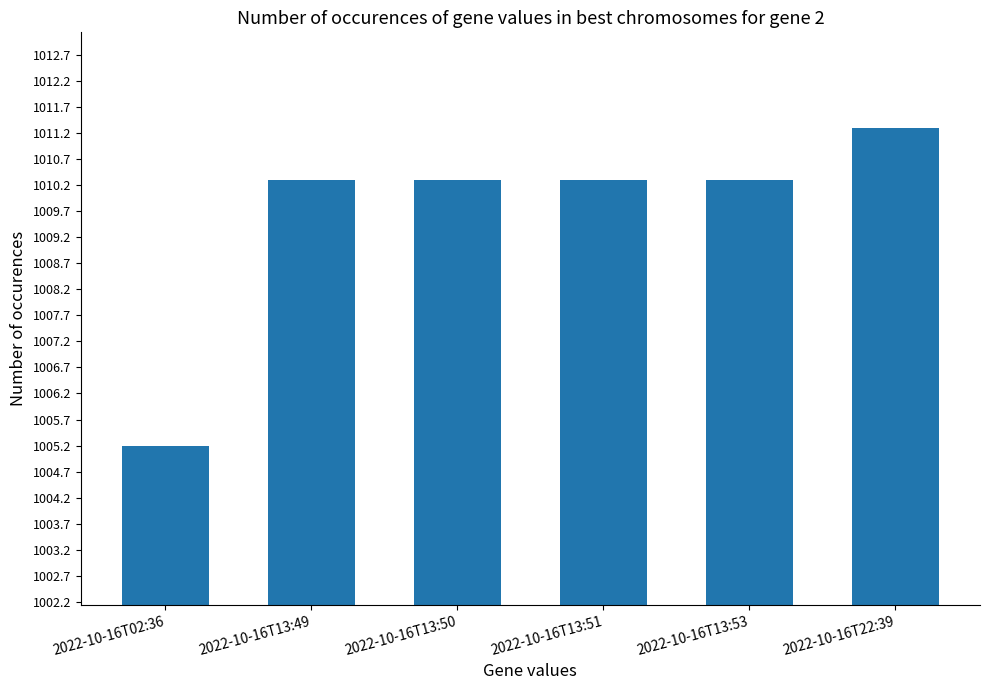

Between 2022-10-16T22:39 and 2022-10-16T13:50, which is larger?

2022-10-16T22:39